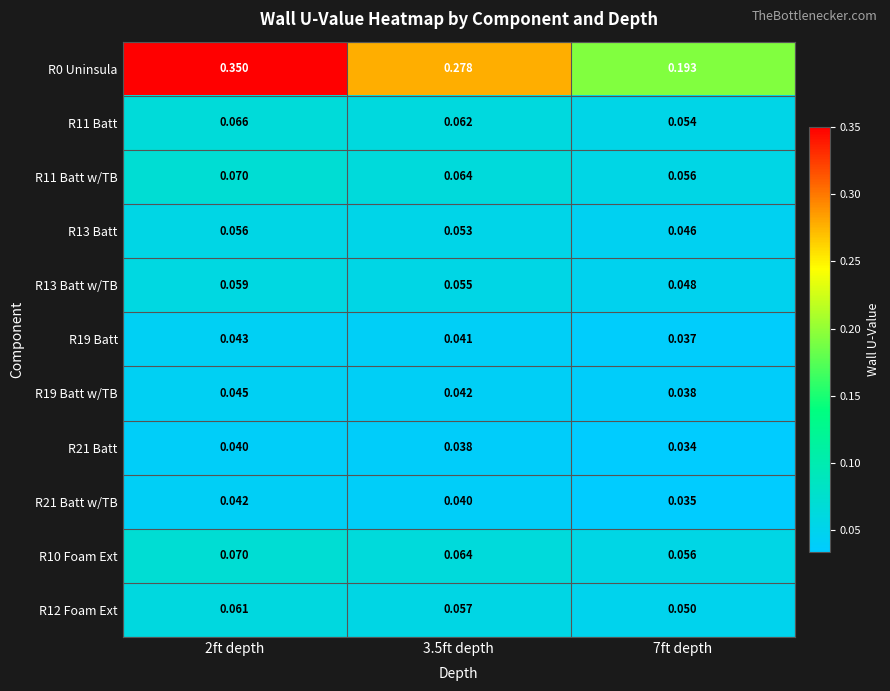

Is the value of R10 Foam Ext at 3.5ft depth greater than the value of R11 Batt at 3.5ft depth?

Yes